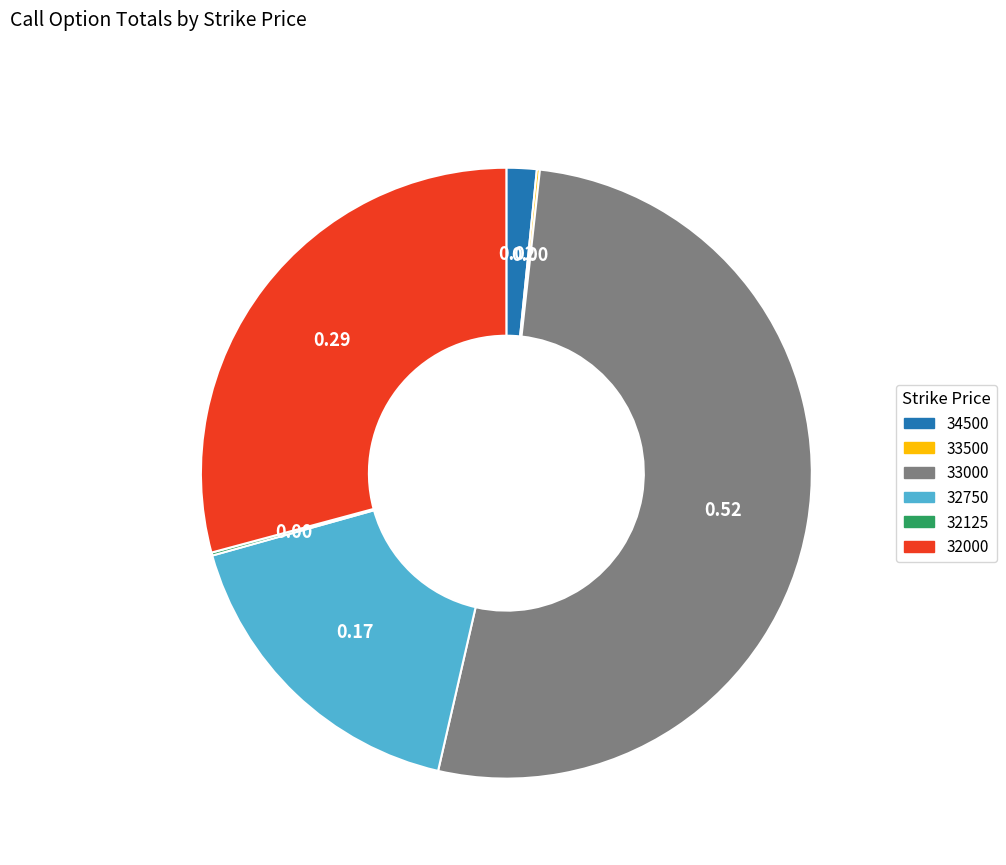

What is the majority slice?

33000